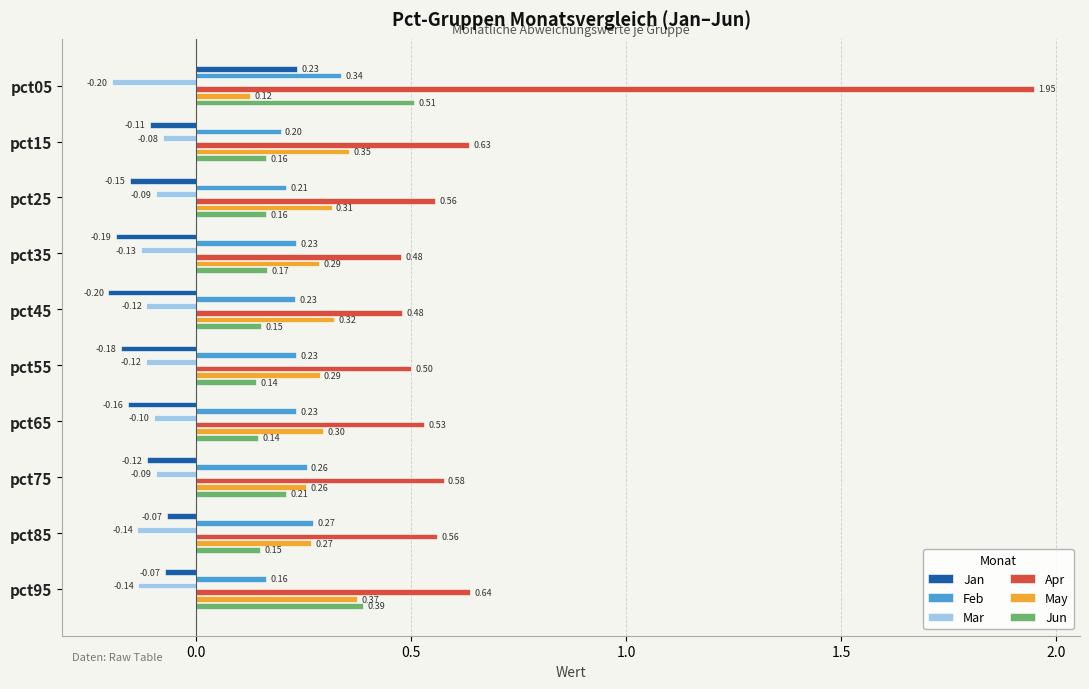

How many categories are shown in the chart?

10